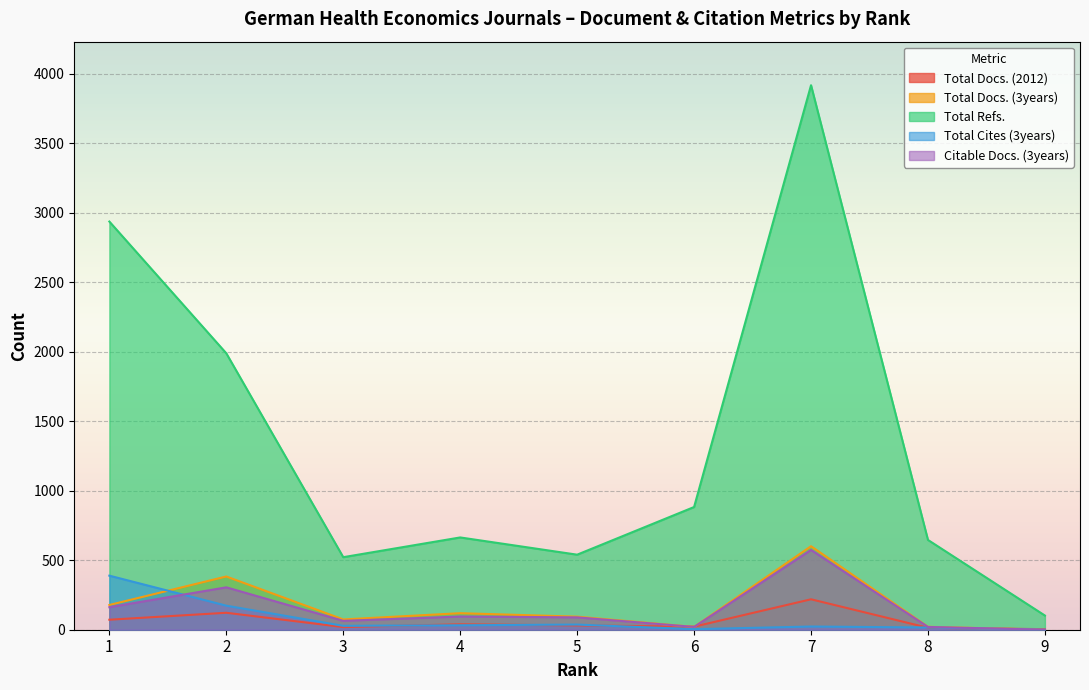

True or false: Total Refs. and Total Cites (3years) intersect in this chart.

False